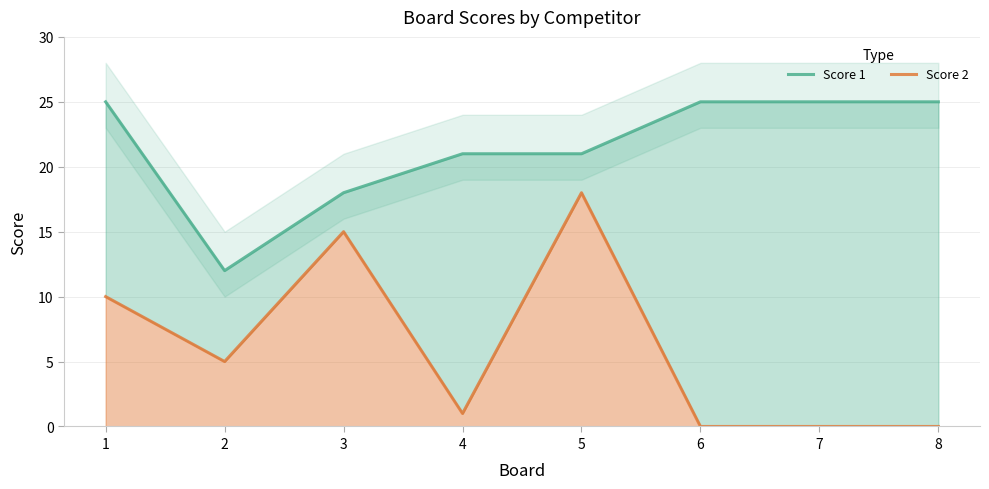

True or false: Score 1 and Score 2 intersect in this chart.

False